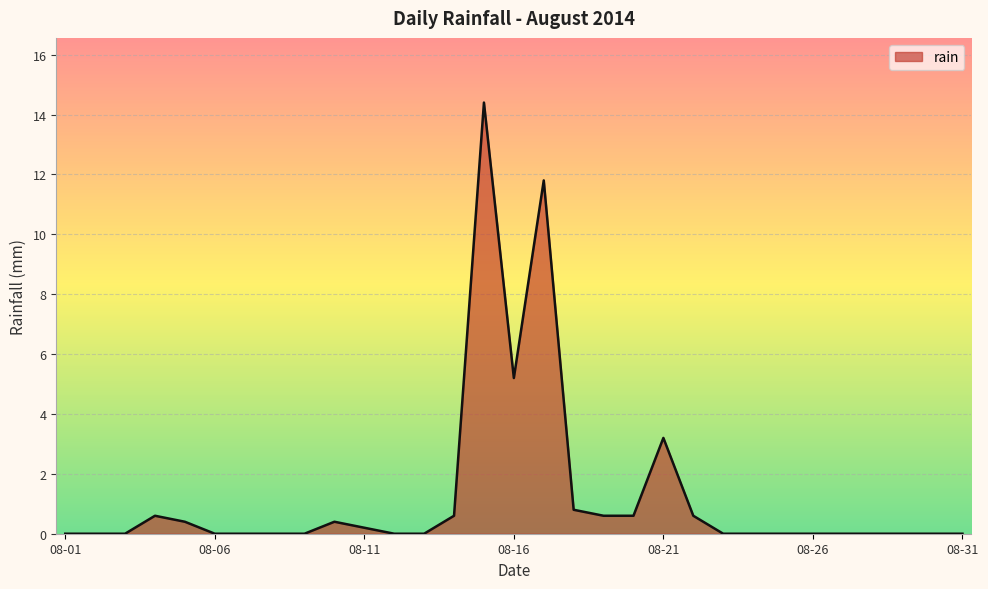

What is the sum of all values?

39.4